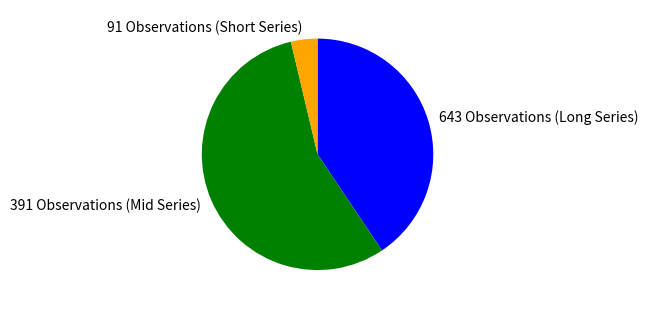

Is the sum of 391 Observations (Mid Series) and 91 Observations (Short Series) greater than half?

Yes